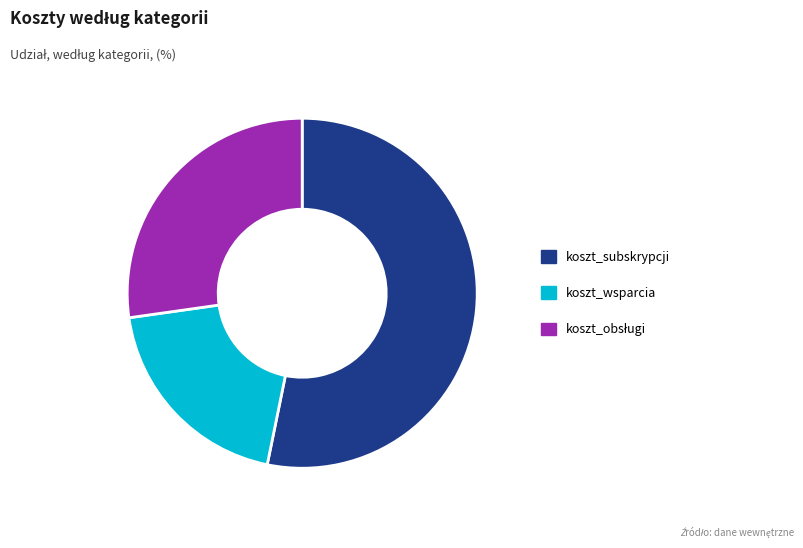

What is the ratio of the value at koszt_wsparcia to the value at koszt_subskrypcji?

0.4